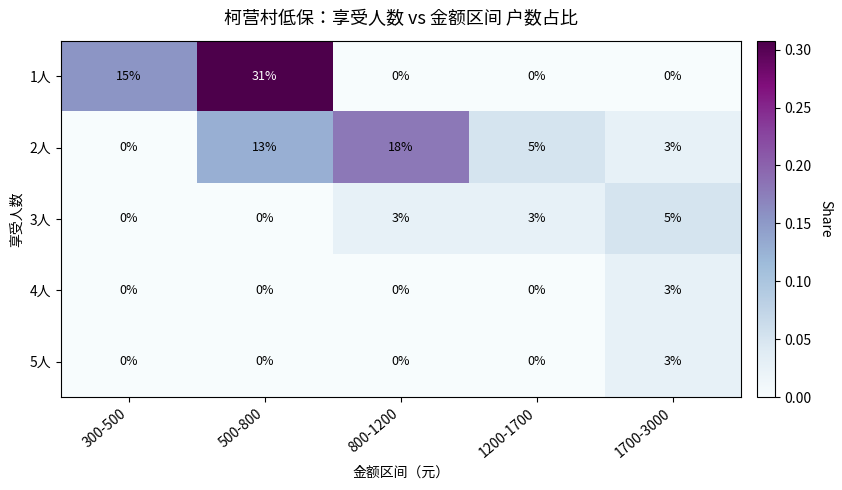

True or false: 5人 has a value of 0 at 1200-1700.

True